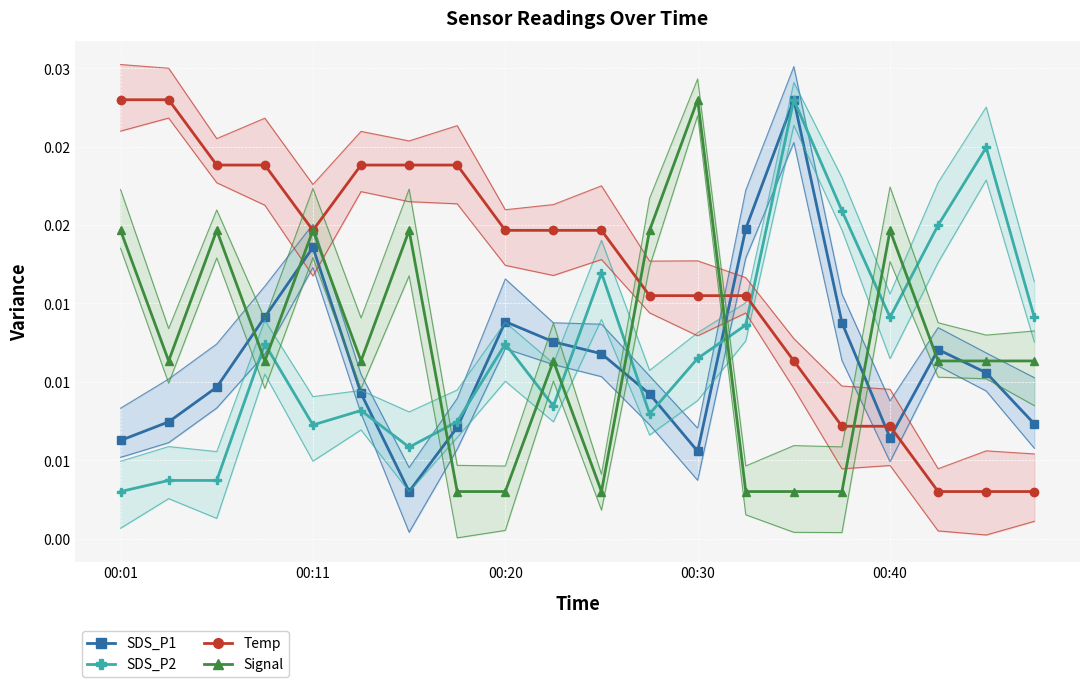

The Signal series shows 0.0 at 00:30. True or false?

False